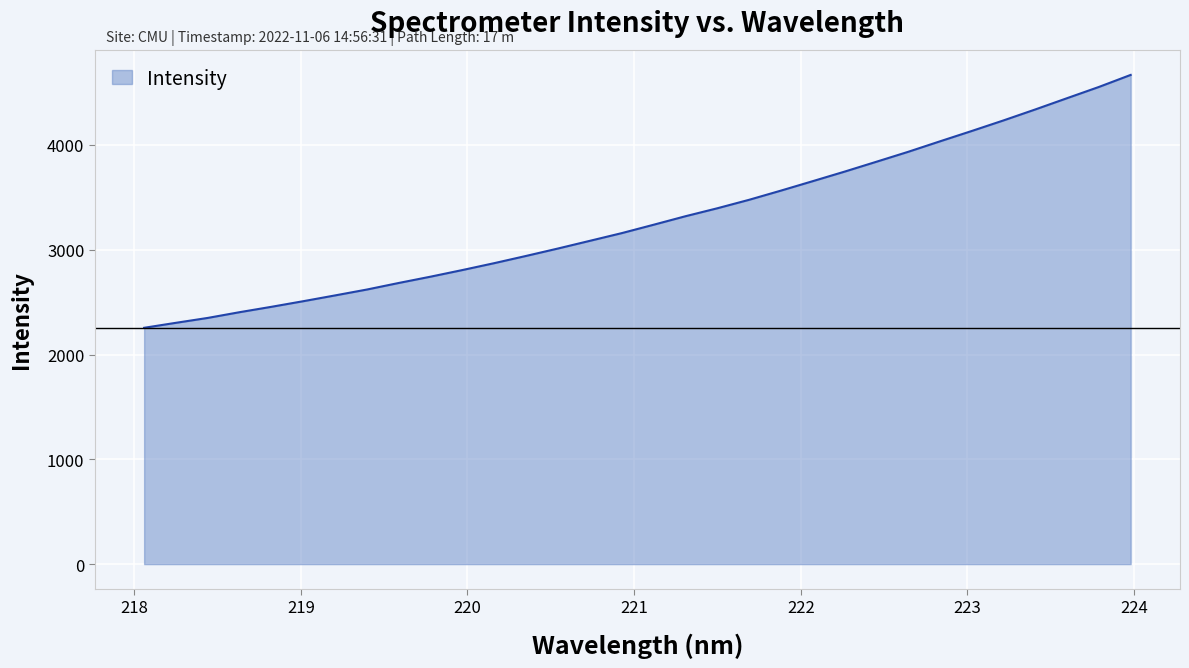

What is the minimum value shown in the chart?

2255.1